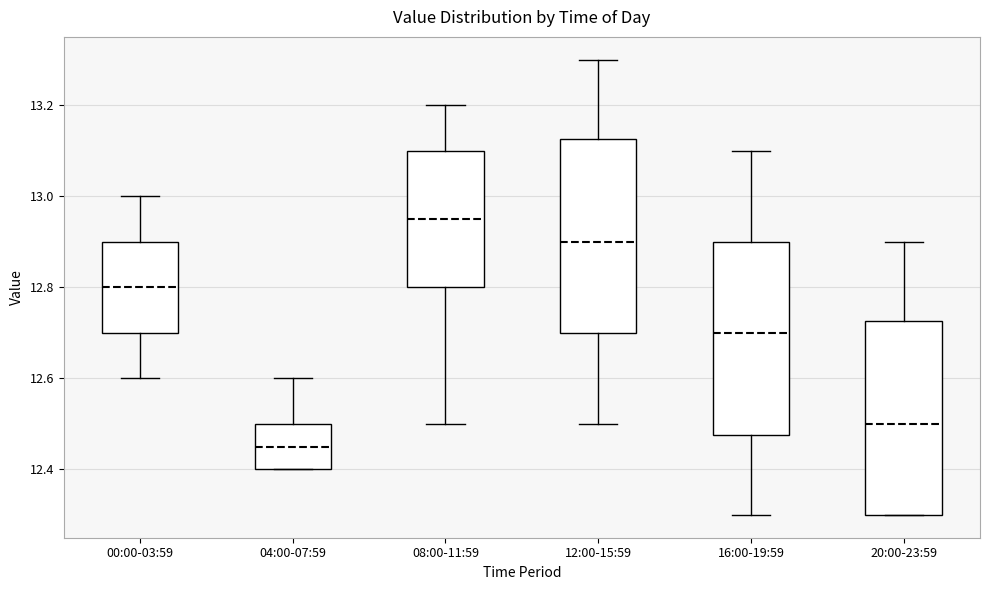

Where is the lower edge of the box for 08:00-11:59 on the y-axis? The values are not printed on the chart, so give them approximately, as read against the axis.

12.80